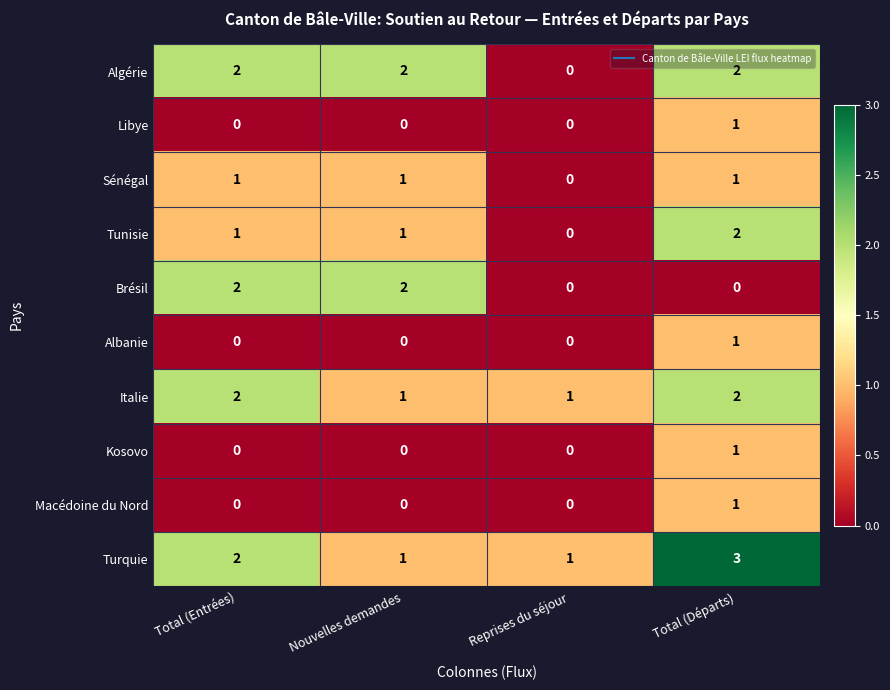

What is the maximum value shown in the chart?

3